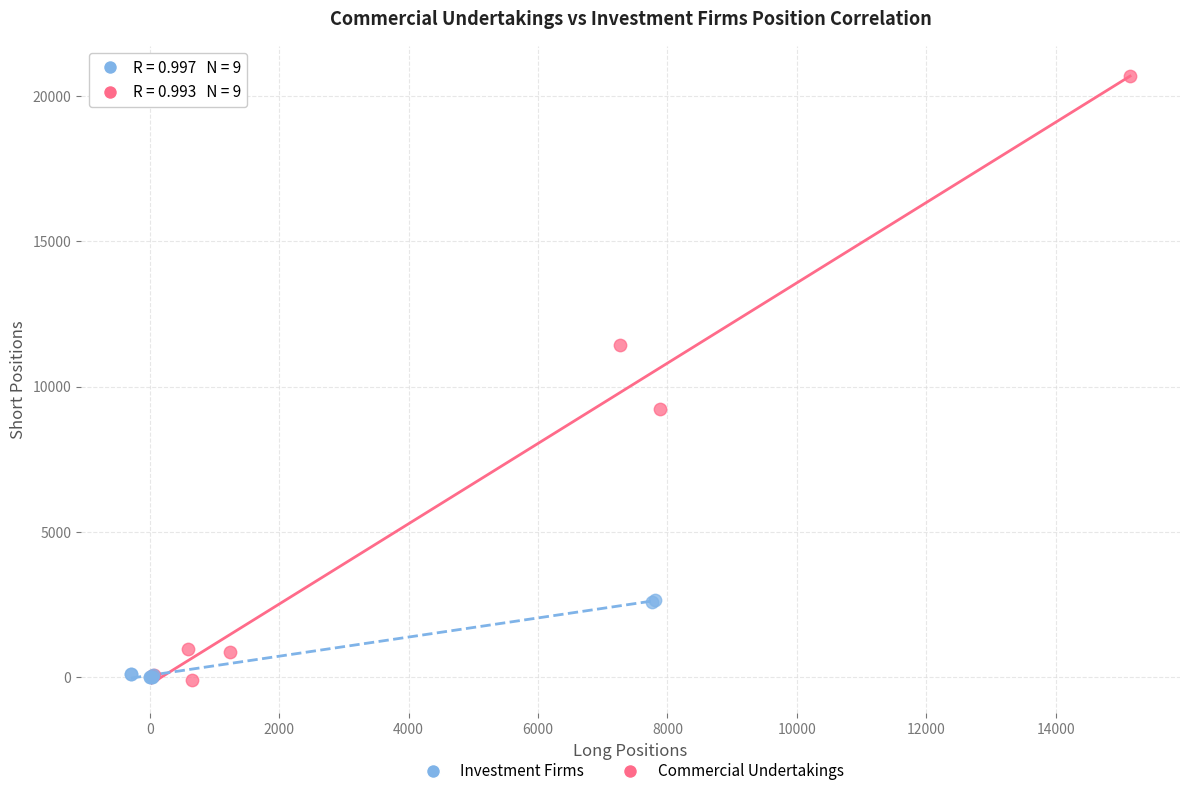

Which series reaches the maximum Y coordinate?

Commercial Undertakings